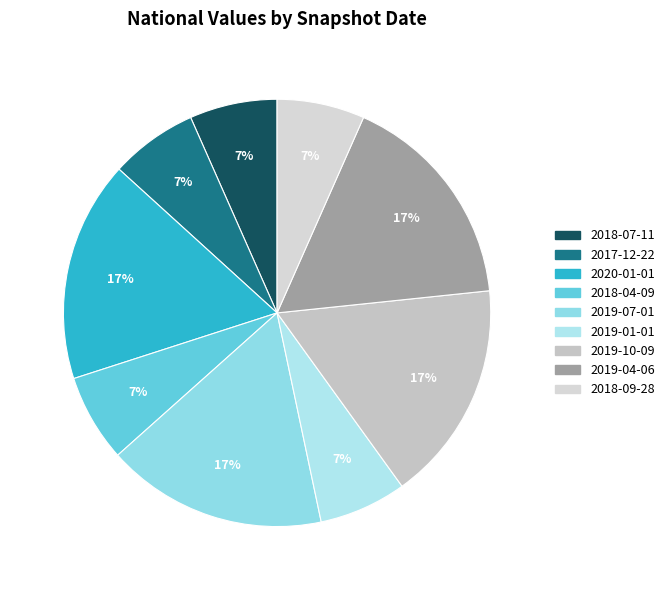

Is it true that 2018-09-28 is 7% of the pie?

True